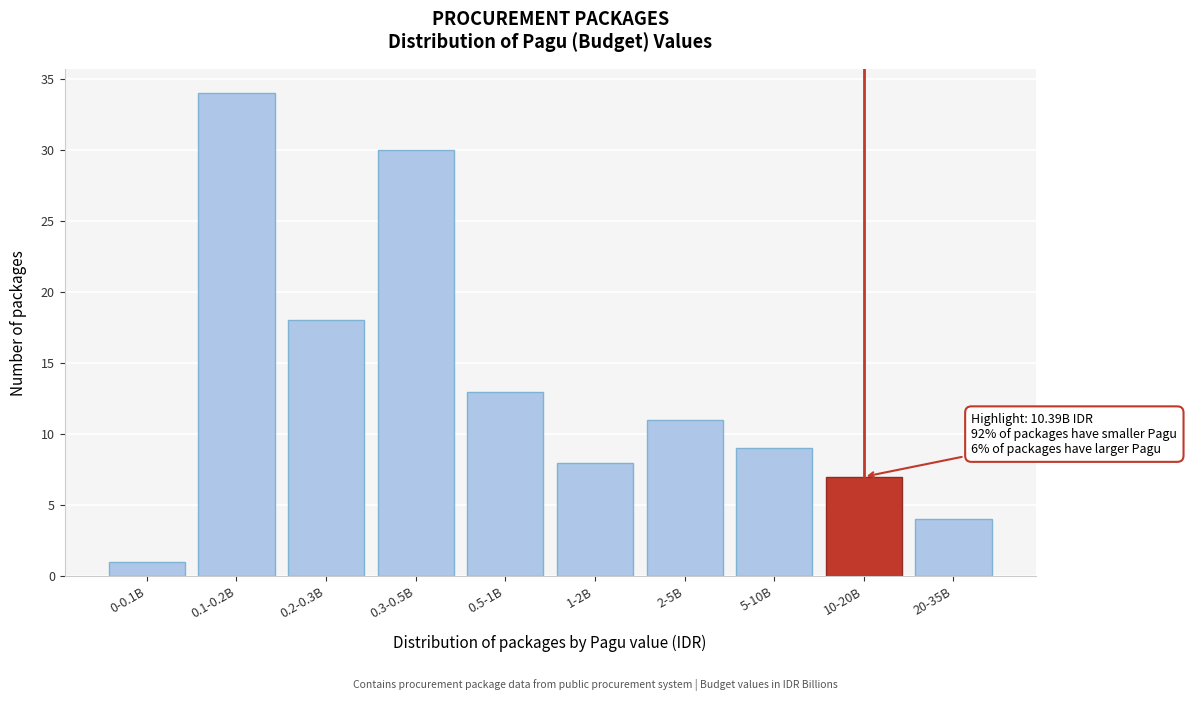

Reading left to right, list all the values displayed in this chart.

0-0.1B=1	0.1-0.2B=34	0.2-0.3B=18	0.3-0.5B=30	0.5-1B=13	1-2B=8	2-5B=11	5-10B=9	10-20B=7	20-35B=4